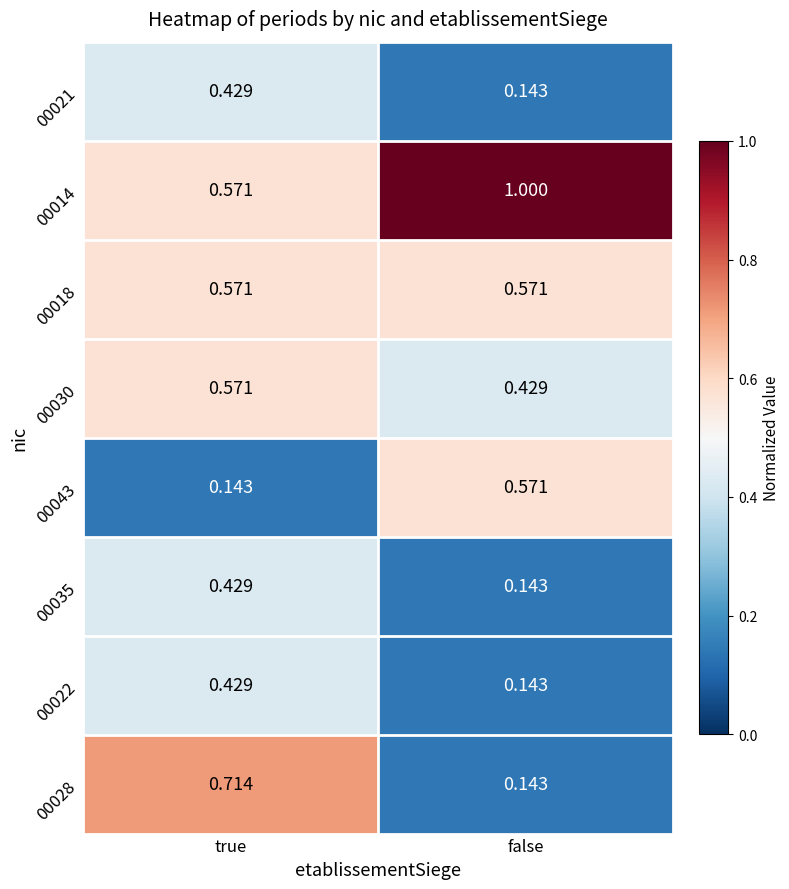

Which label corresponds to the largest value in the chart?

false